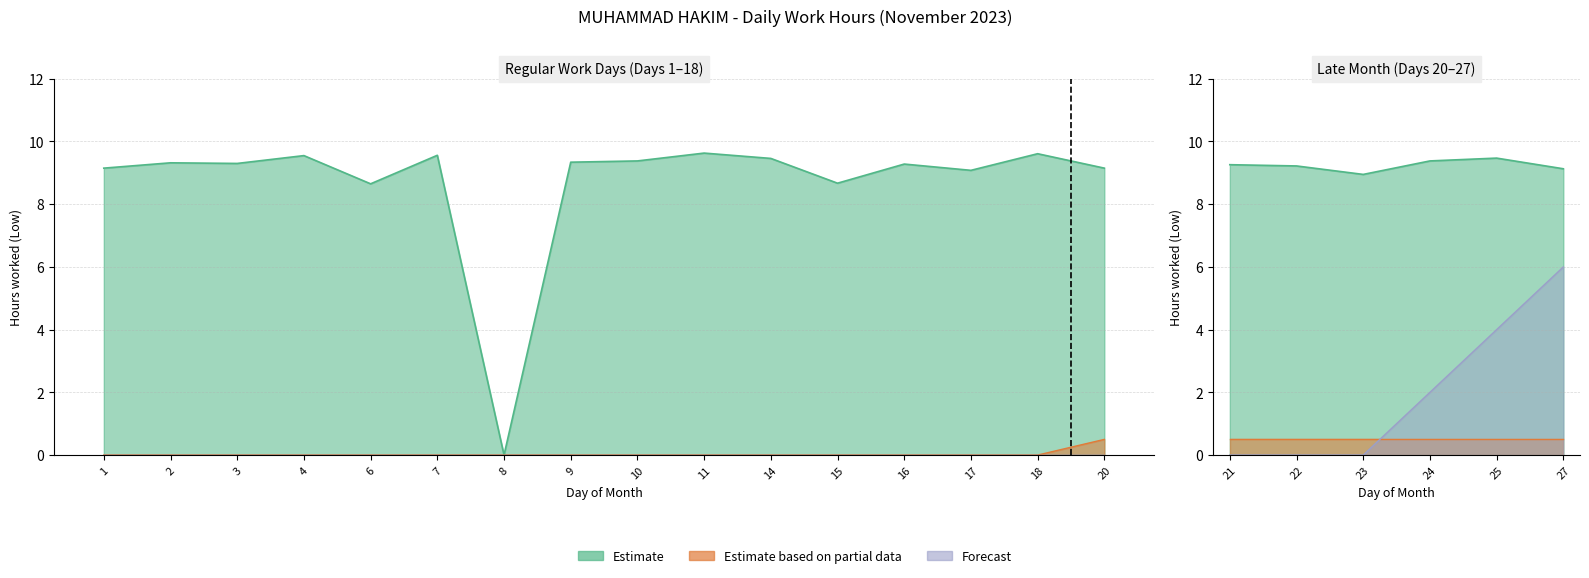

What is the value of the Estimate point at the 22nd from the left?

9.1